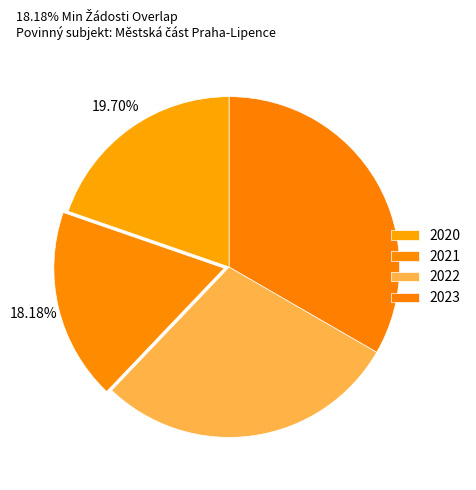

What is the smallest slice in the pie chart?

2021